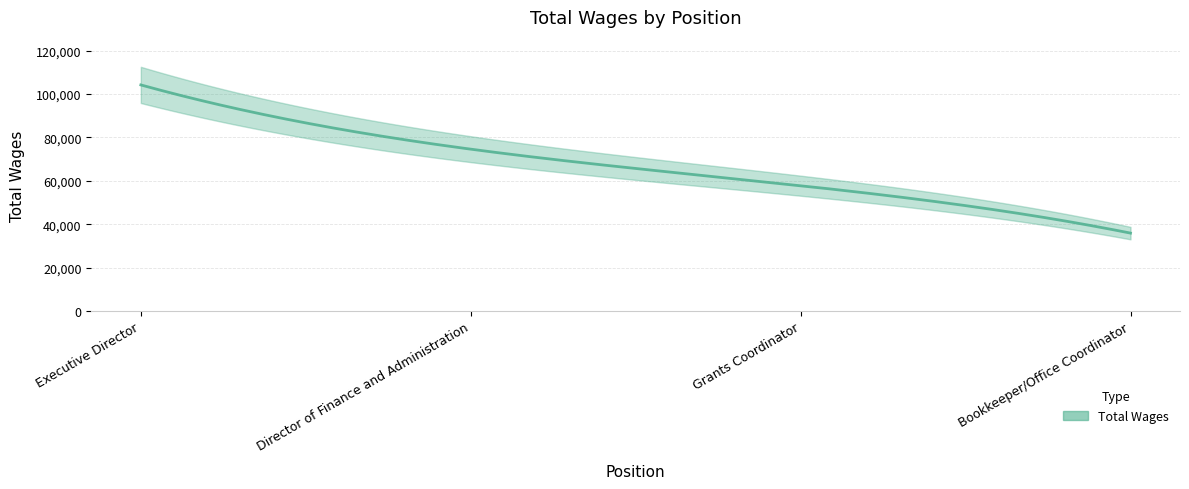

How many values are below 74610?

2